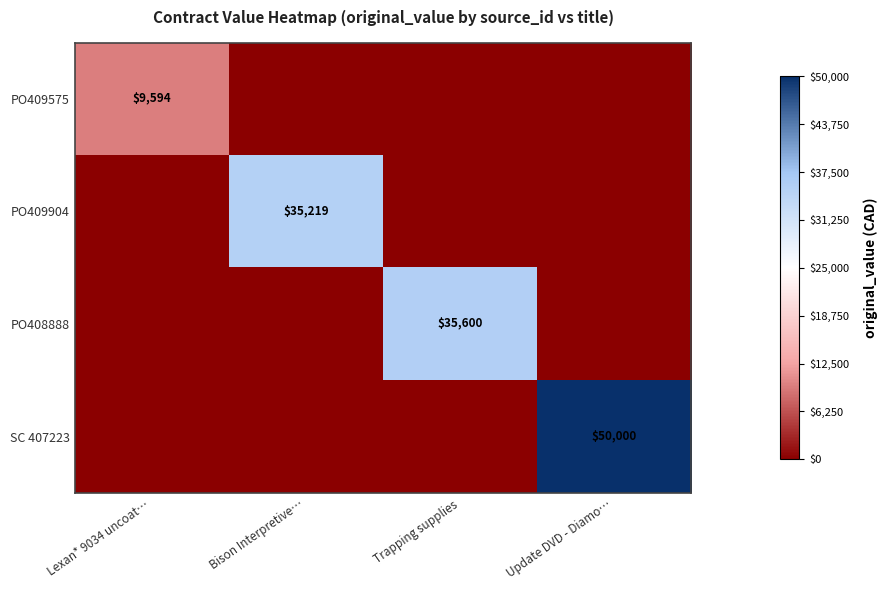

Is it true that PO409904 equals 35219 at Bison Interpretive…?

True